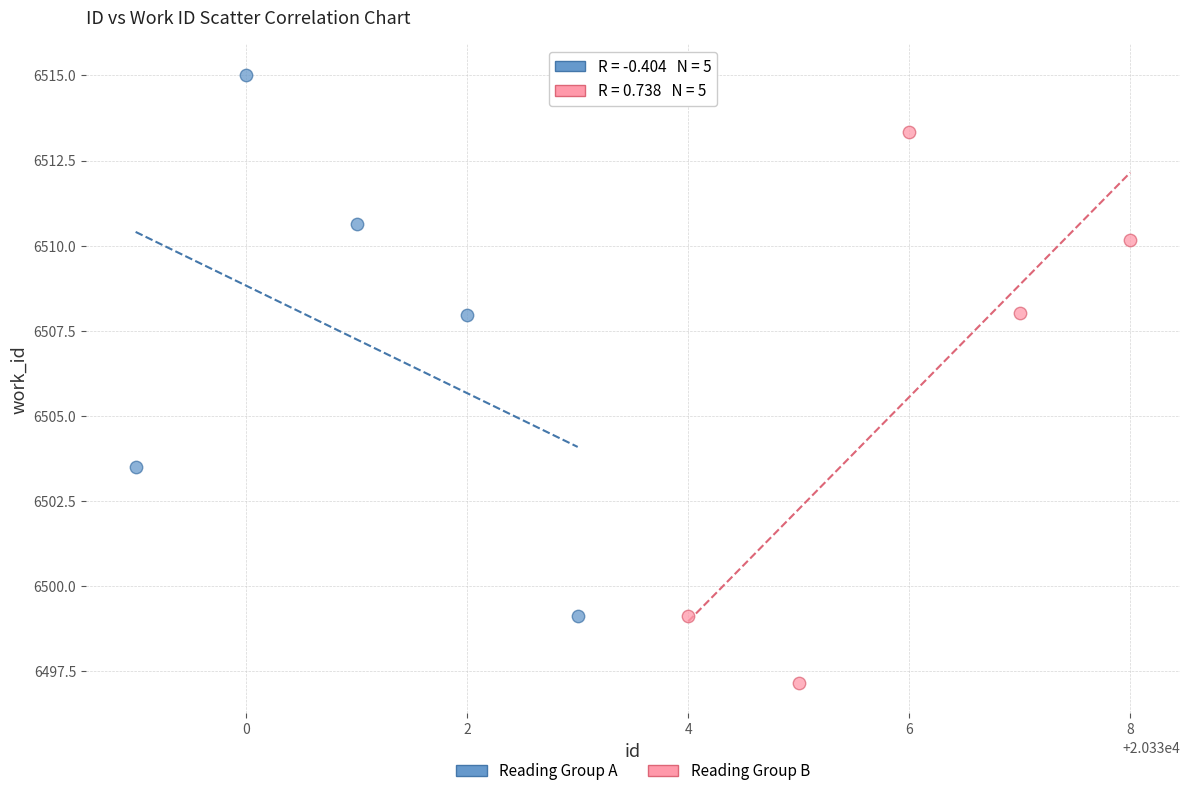

Which series reaches the maximum Y coordinate?

Reading Group A